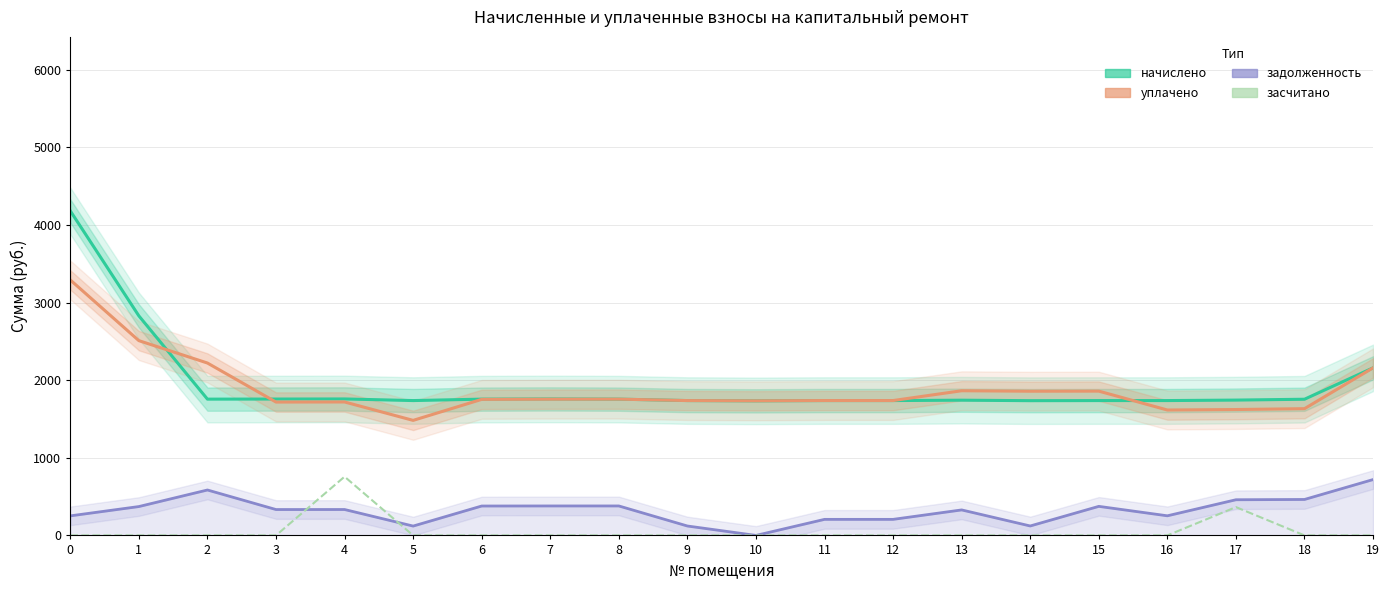

Which series has the largest range (max minus min)?

начислено